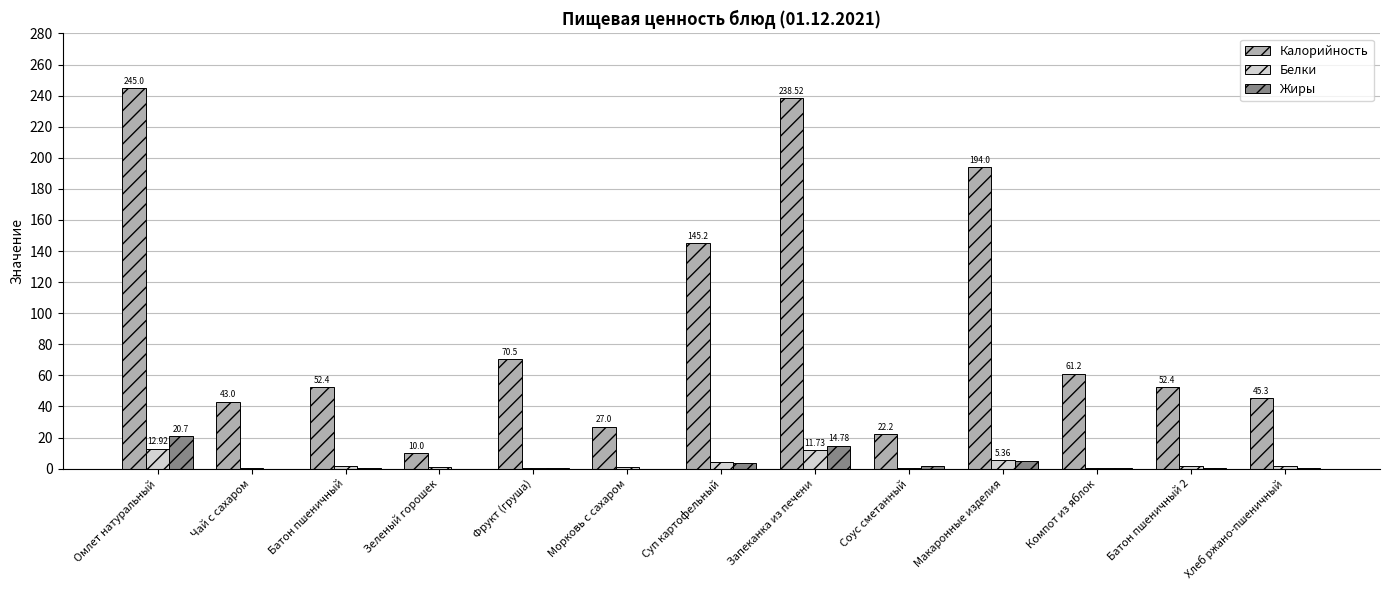

At which label does Калорийность reach its peak?

Омлет натуральный